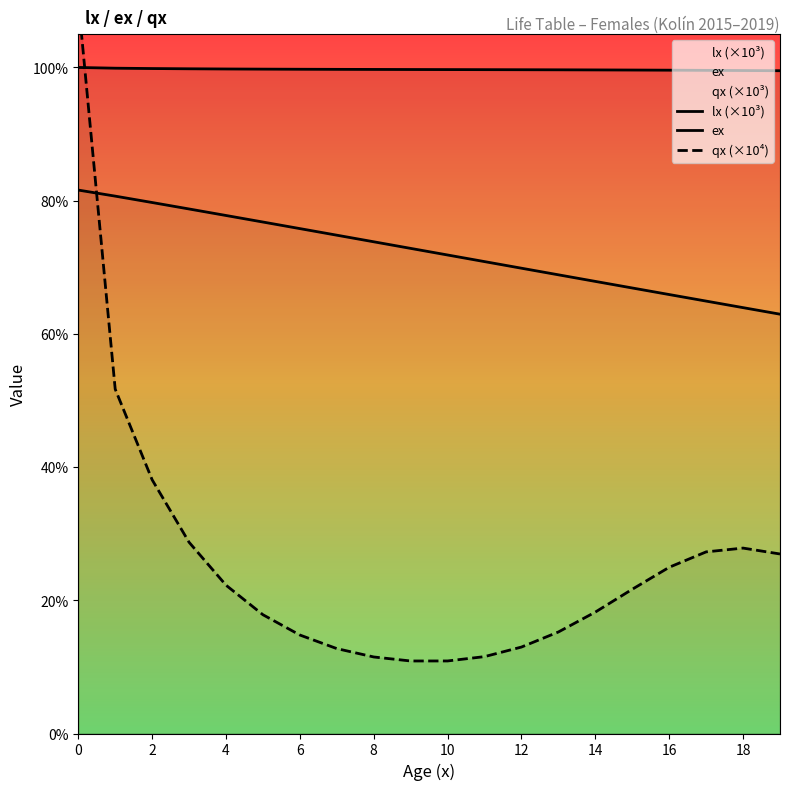

Does the chart display data point markers on the line(s)?

No